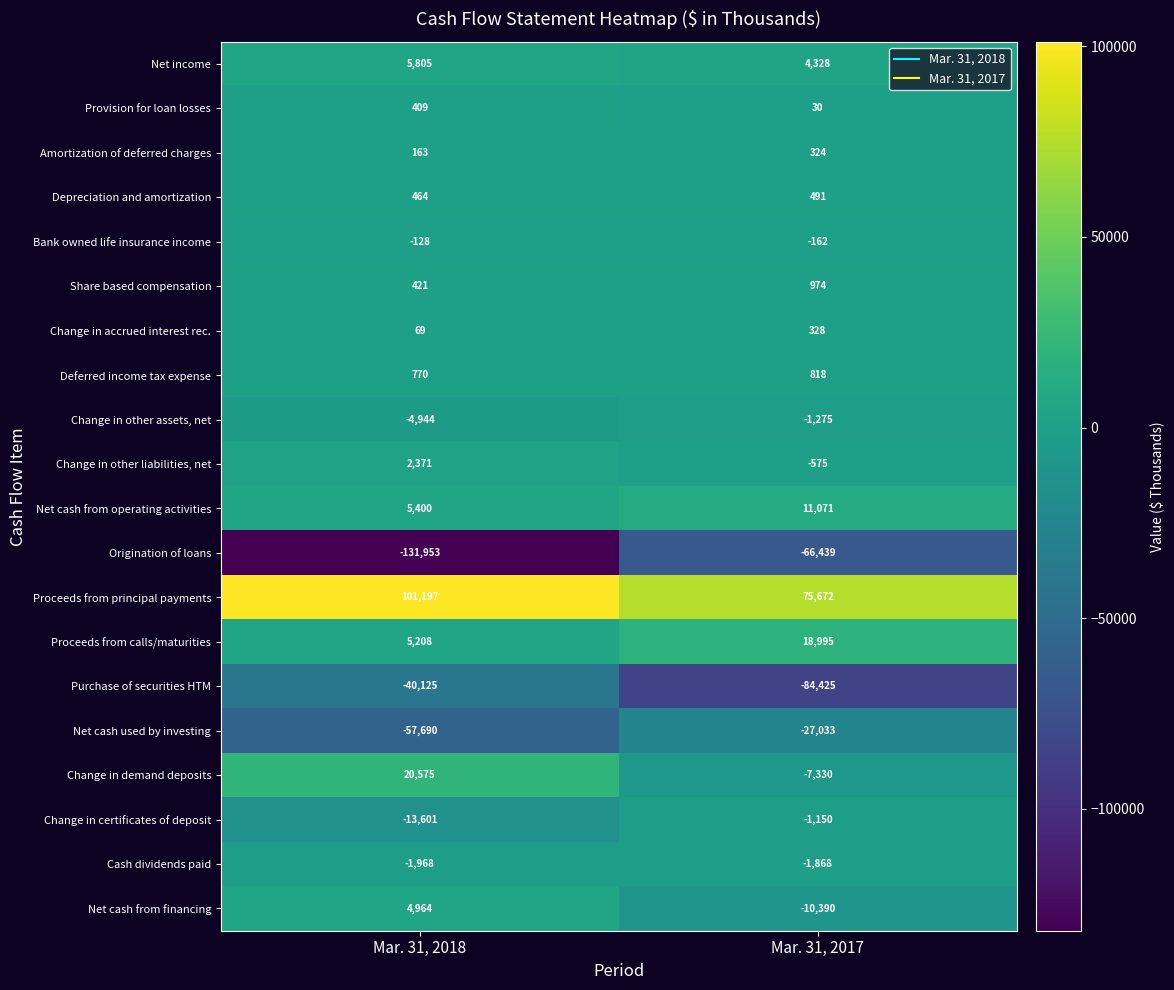

At which category is the sum across all series the highest?

Mar. 31, 2017